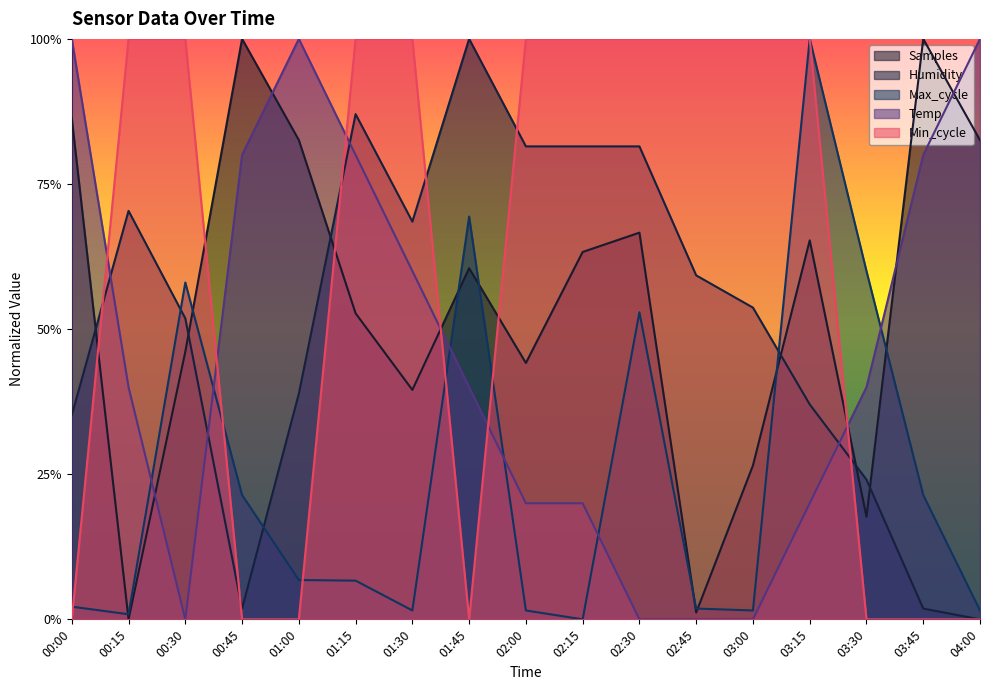

What is the maximum value for Min_cycle?

1.0